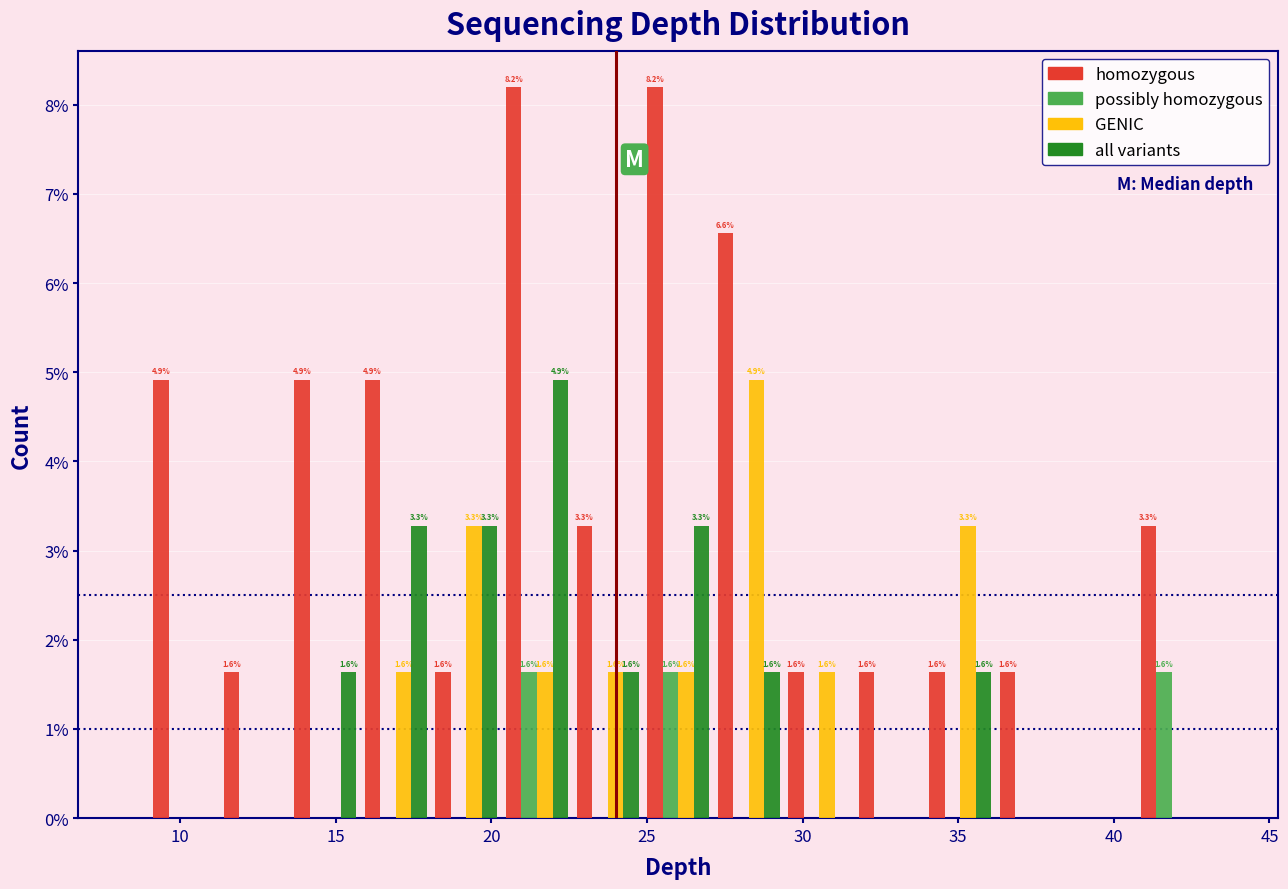

In the all variants series, which range on the x-axis has the tallest bar?

20.5 to 22.5